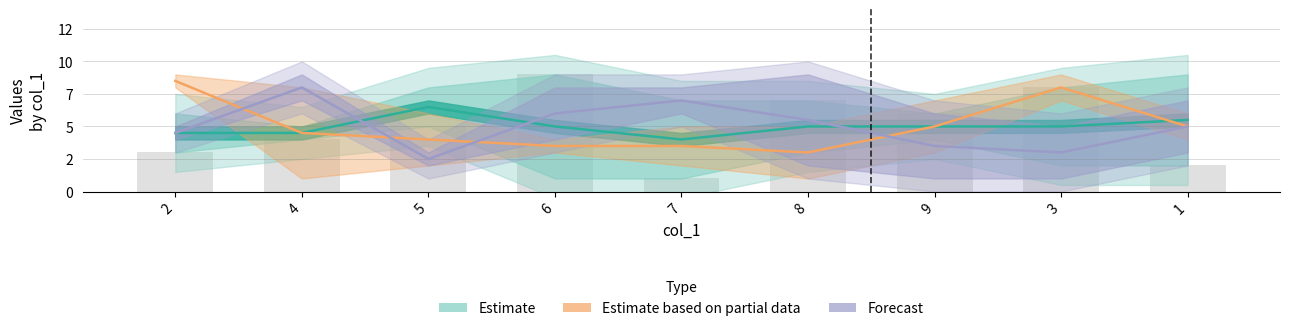

Is the value of Forecast at 3 greater than the value of Estimate at 5?

No